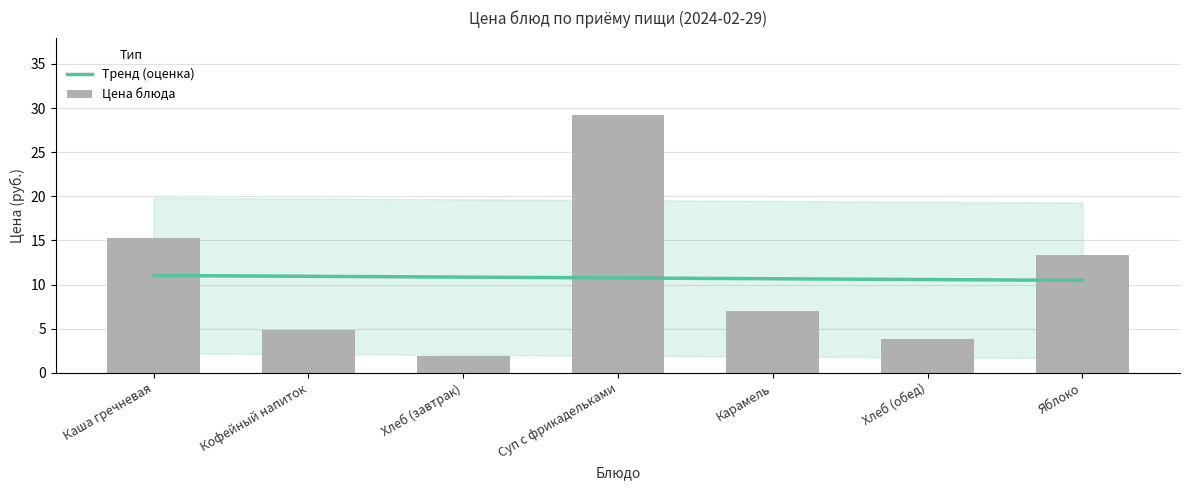

Which series has the largest total across all categories?

Цена блюда